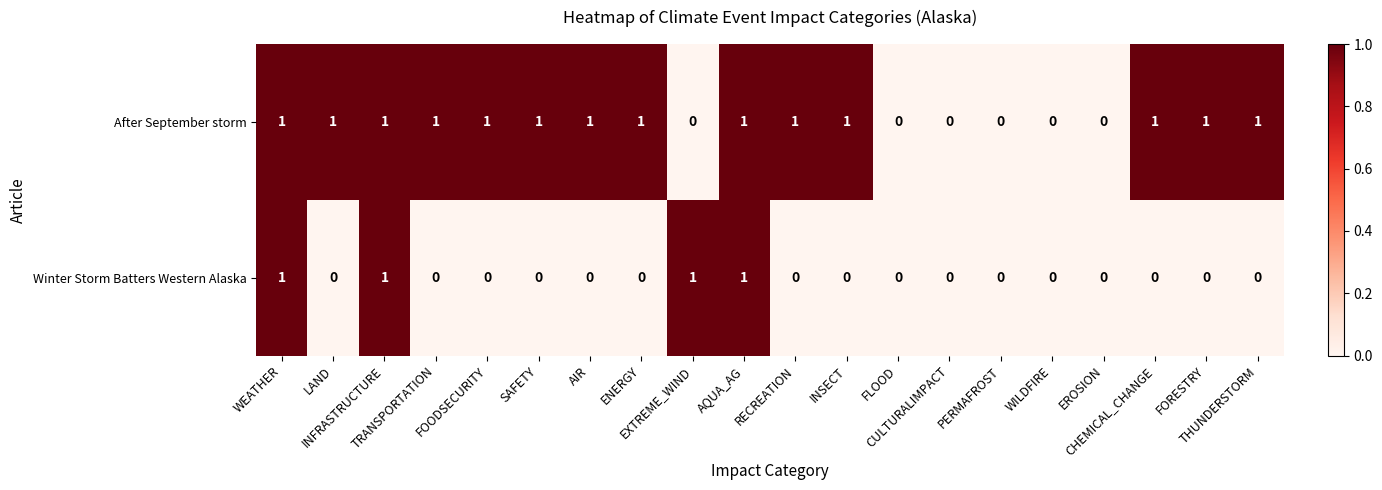

Rank the series by their average value, from lowest to highest.

Winter Storm Batters Western Alaska, After September storm